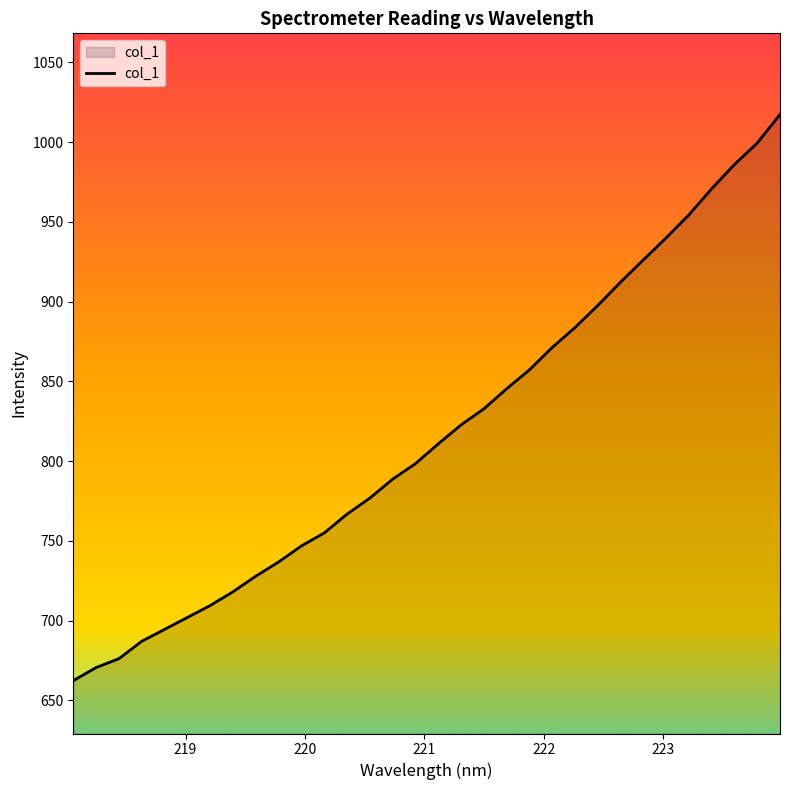

How many distinct data groups are displayed?

1